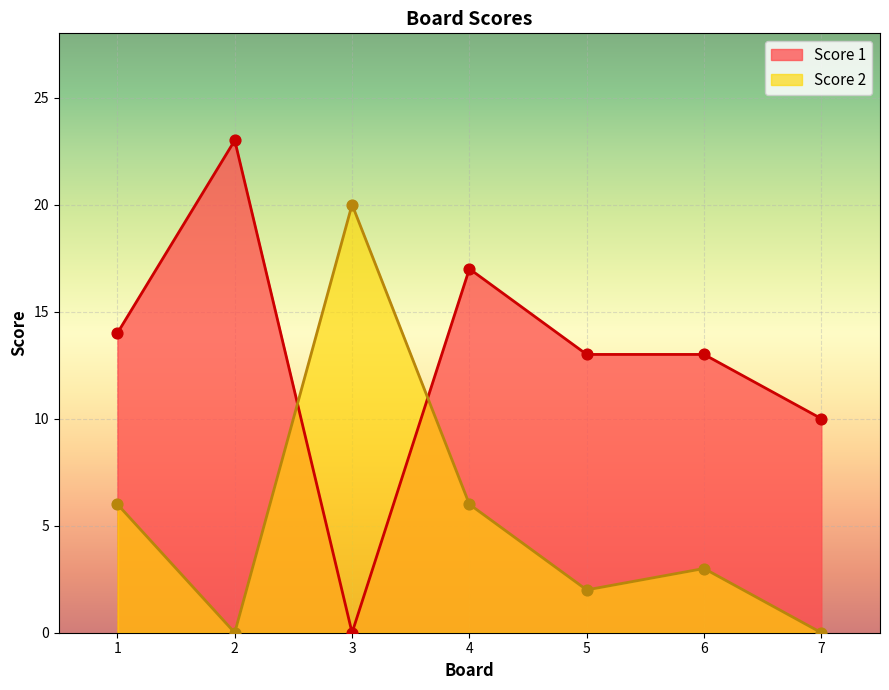

Which series reaches the minimum Y coordinate?

Score 1